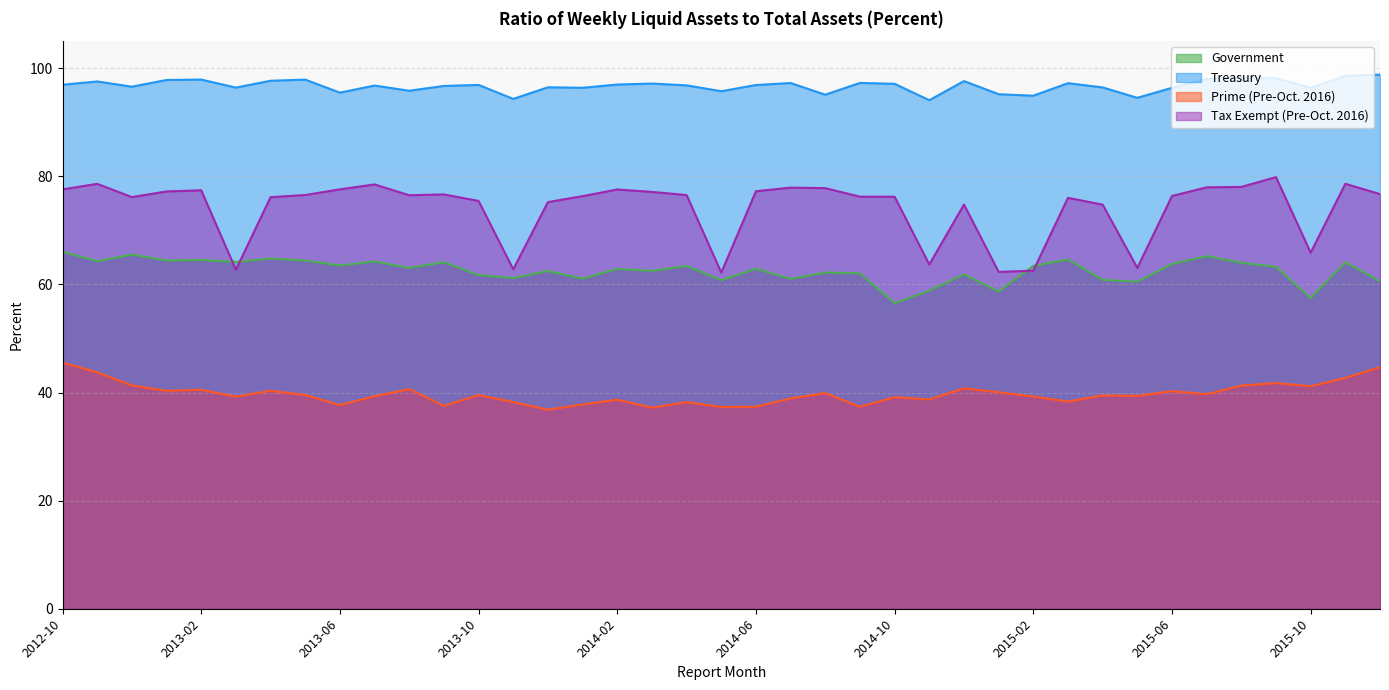

How many interior local peaks does the Tax Exempt (Pre-Oct. 2016) series have?

10